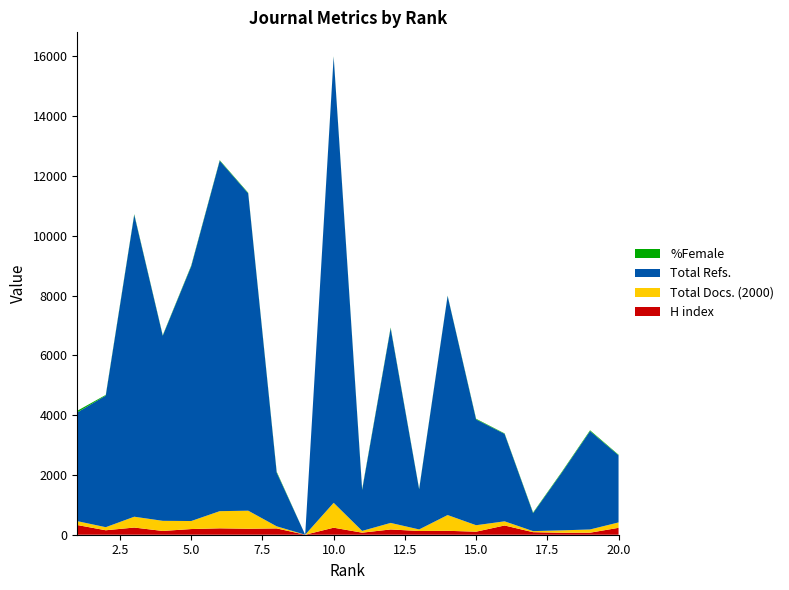

Reading right to left, what are all the values shown in this chart?

H index: 20=231	19=68	18=66	17=85	16=309	15=102	14=131	13=125	12=176	11=69	10=235	9=0	8=211	7=200	6=214	5=190	4=126	3=240	2=149	1=324
Total Docs. (2000): 20=180	19=108	18=80	17=35	16=139	15=216	14=527	13=52	12=219	11=59	10=832	9=0	8=70	7=604	6=574	5=268	4=339	3=362	2=103	1=130
Total Refs.: 20=2246	19=3290	18=1921	17=603	16=2925	15=3538	14=7330	13=1343	12=6511	11=1370	10=14919	9=0	8=1797	7=10613	6=11719	5=8522	4=6190	3=10097	2=4402	1=3636
%Female: 20=19	19=27	18=25	17=20	16=16	15=22	14=10	13=16	12=26	11=26	10=16	9=0	8=29	7=19	6=20	5=23	4=17	3=22	2=22	1=55